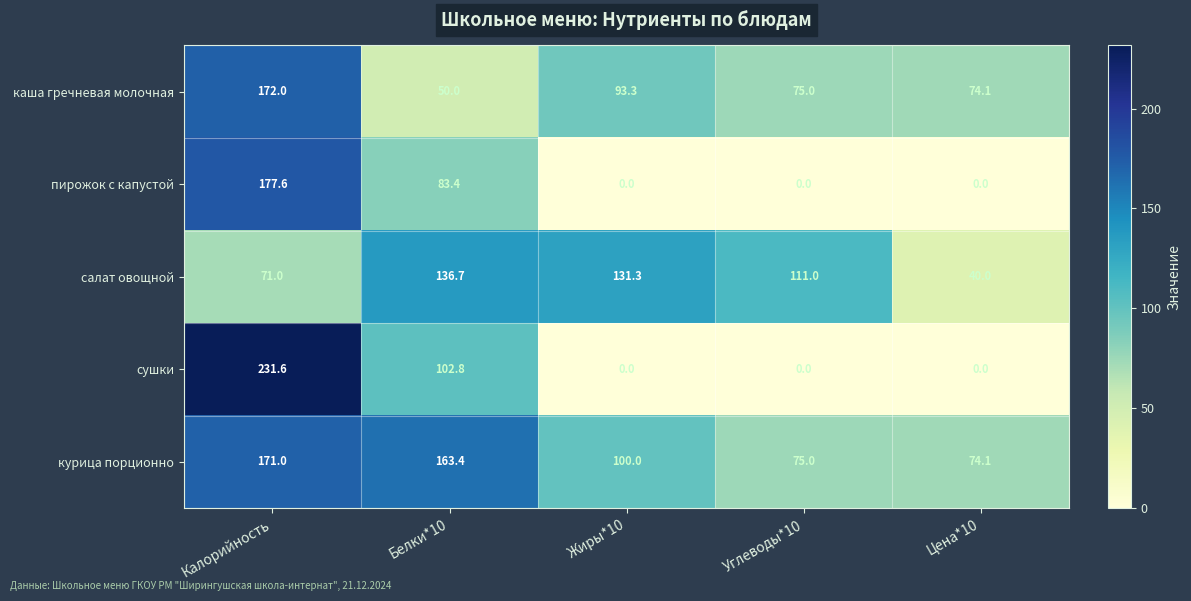

At how many categories does at least one series exceed 55?

5